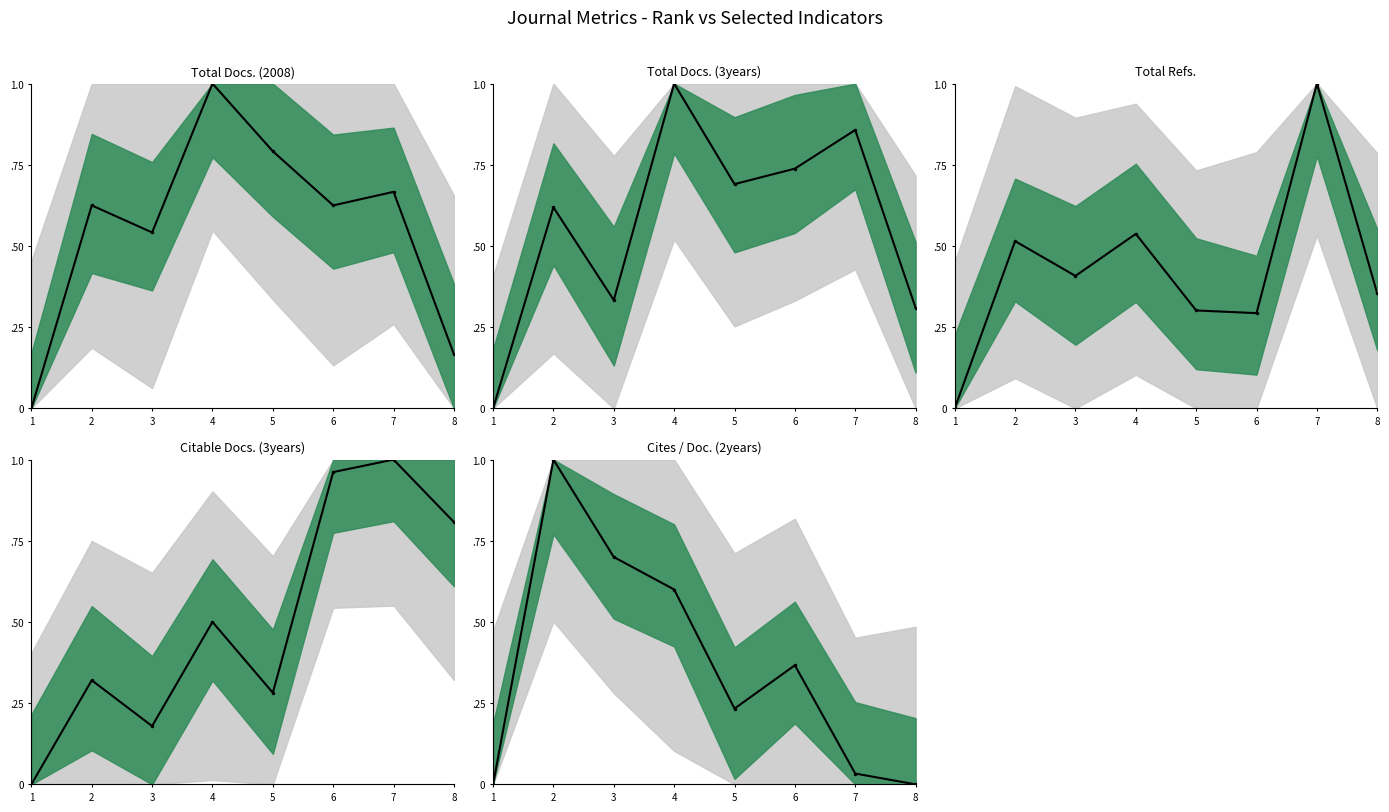

Which series has the largest total across all categories?

Total Docs. (3years)